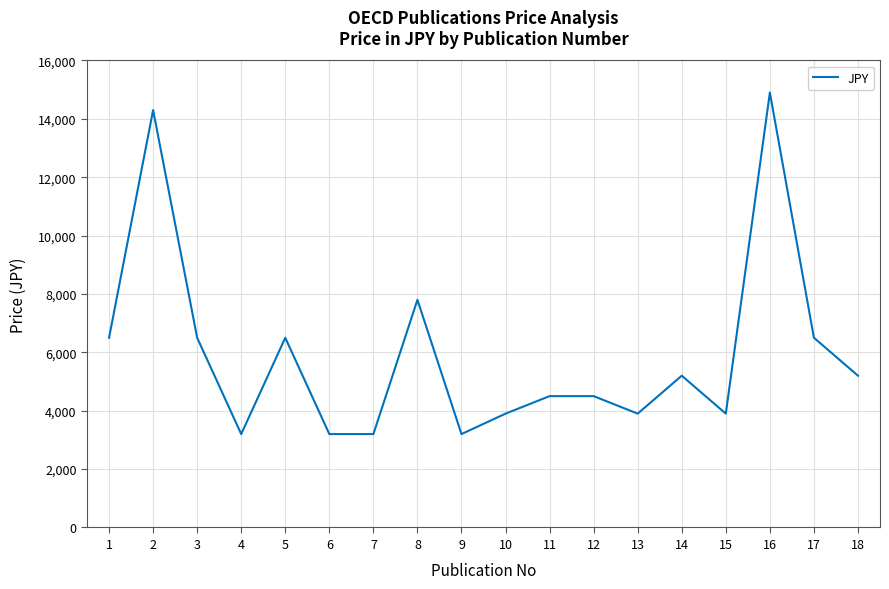

At which category does the chart reach its peak across all series?

16